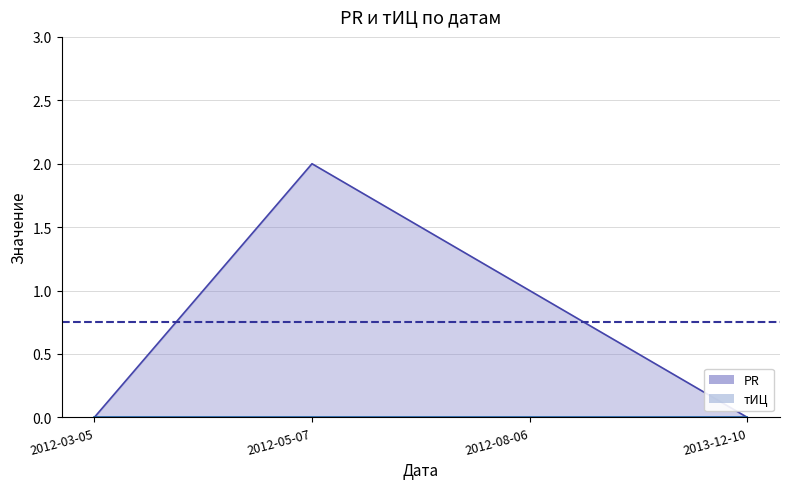

Which series has the widest spread of values?

PR